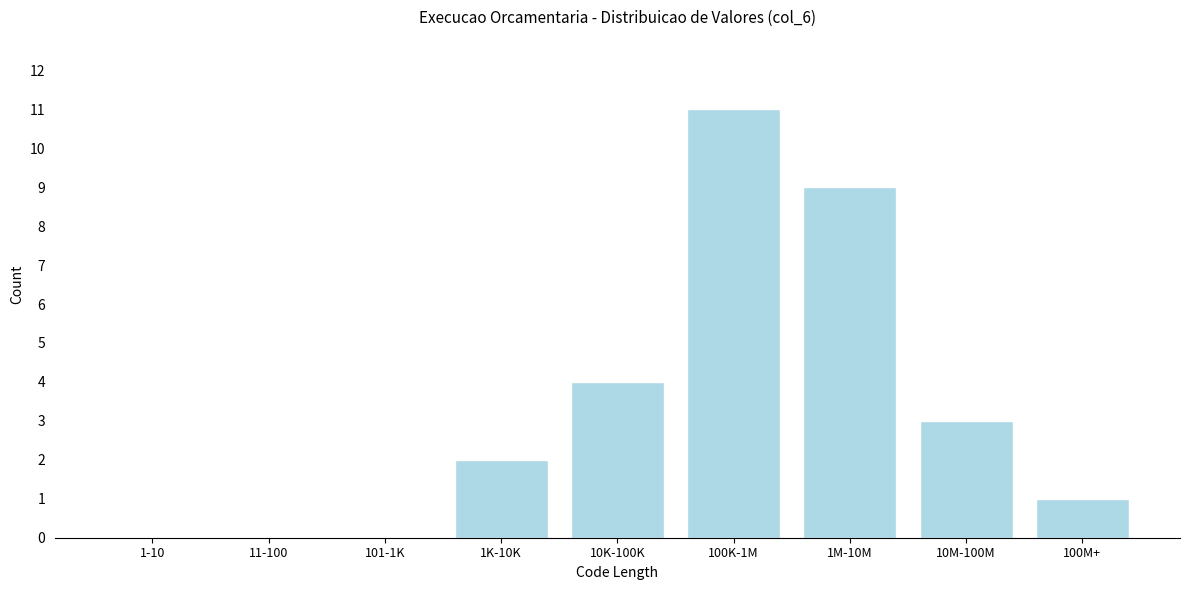

Reading right to left, transcribe all the data shown in this chart.

100M+=1	10M-100M=3	1M-10M=9	100K-1M=11	10K-100K=4	1K-10K=2	101-1K=0	11-100=0	1-10=0